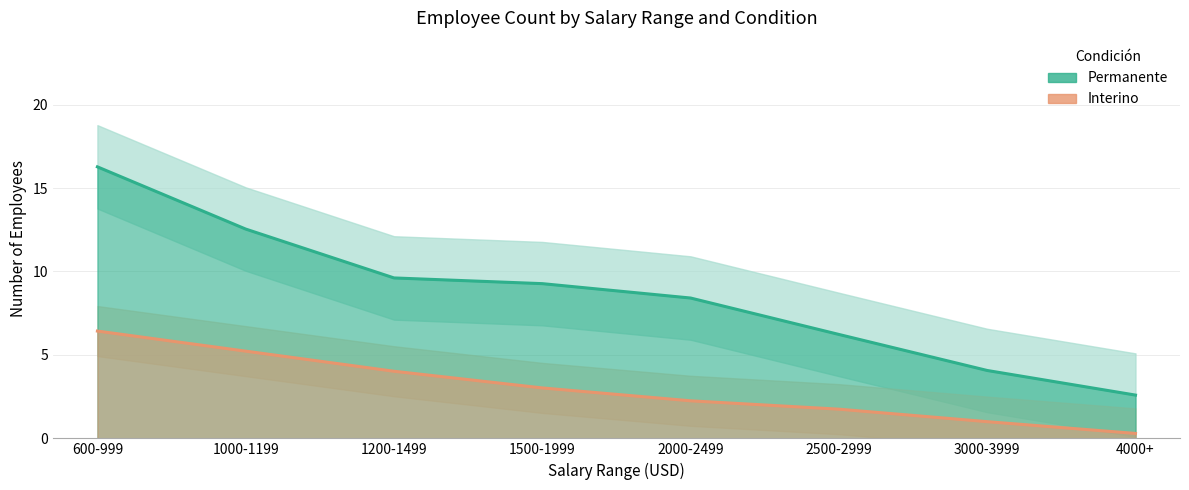

Reading right to left, list all the values displayed in this chart.

Permanente: 2.6	4.1	6.2	8.4	9.3	9.6	12.5	16.3
Interino: 0.3	1.0	1.7	2.3	3.0	4.0	5.2	6.4